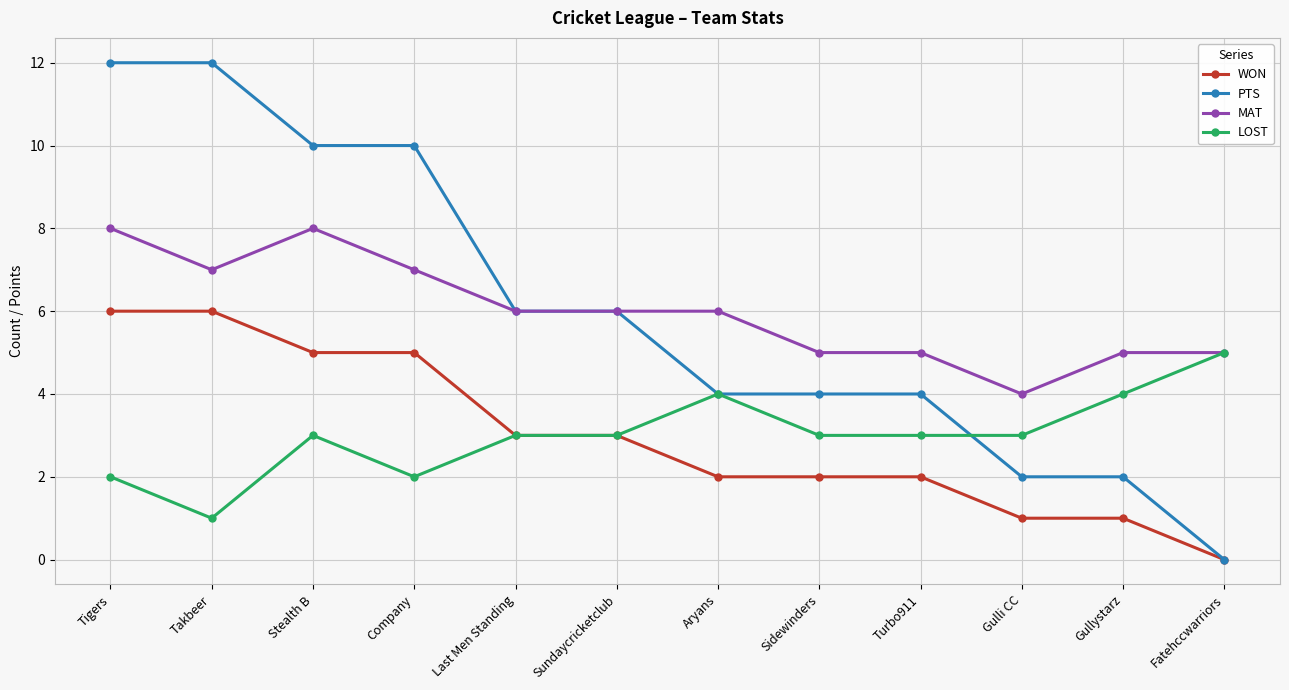

At which category does LOST reach its first local peak?

Stealth B